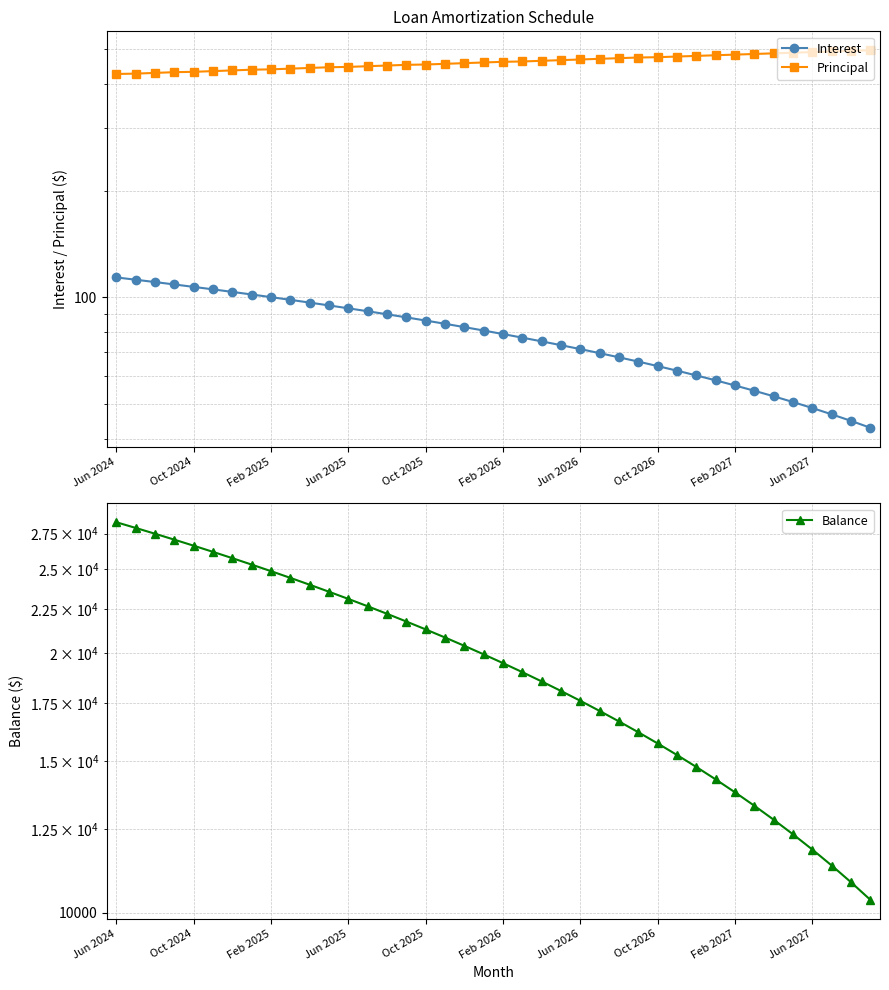

True or false: Principal has a value of 675.4 at 35.

False